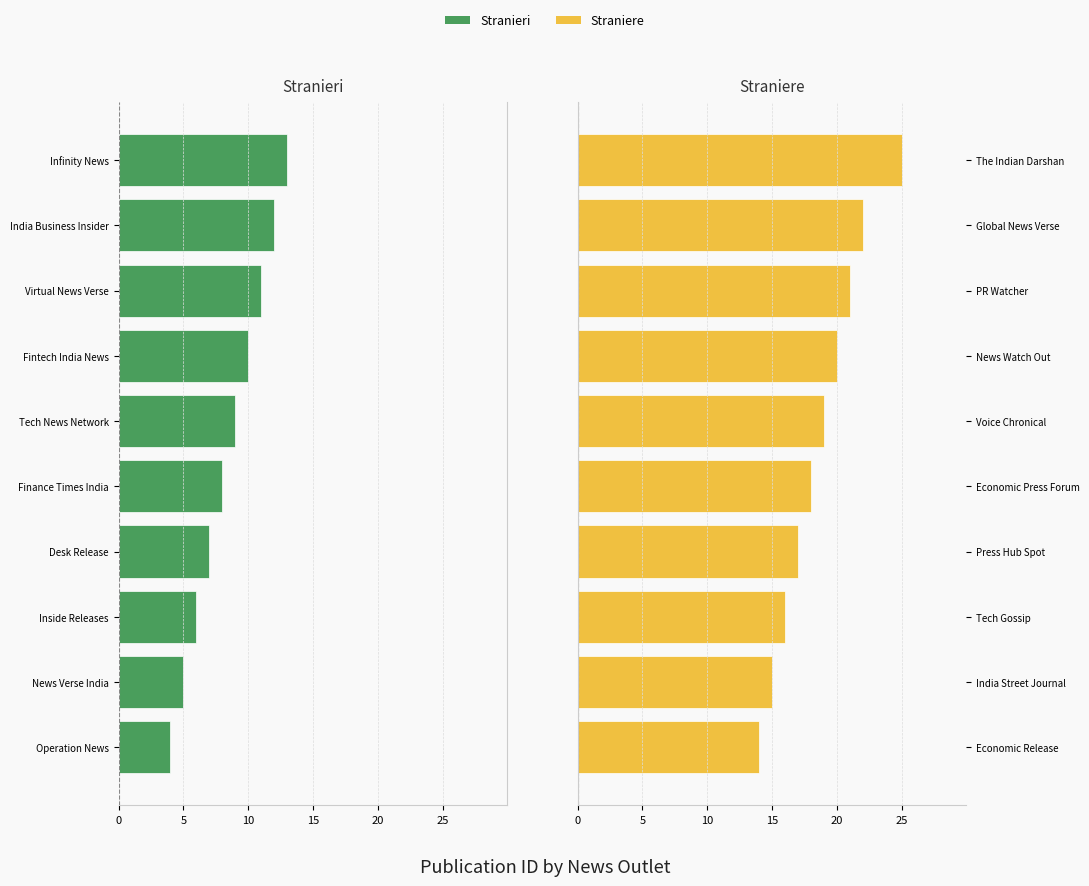

Which has a higher value, Operation News or Finance Times India?

Operation News